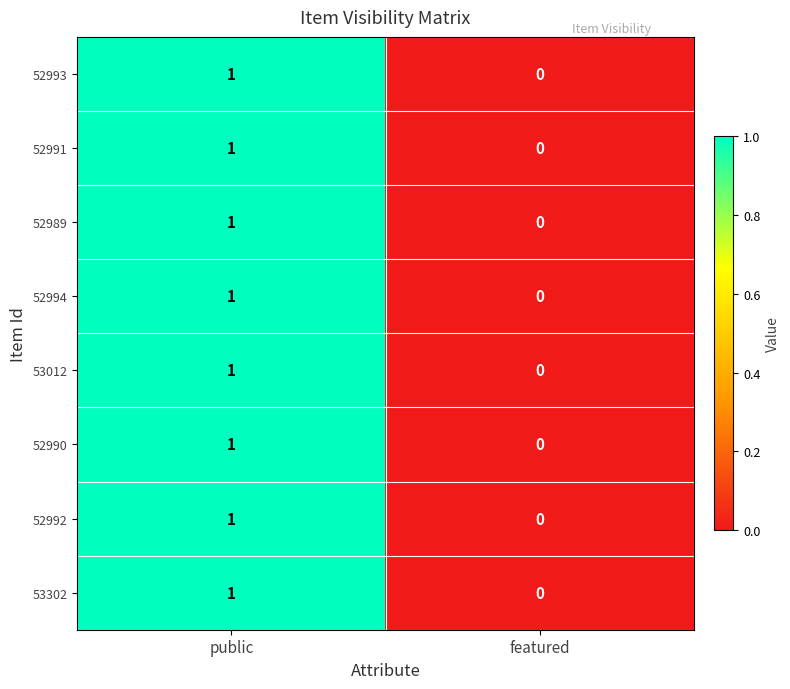

At which category is the sum across all series the highest?

public